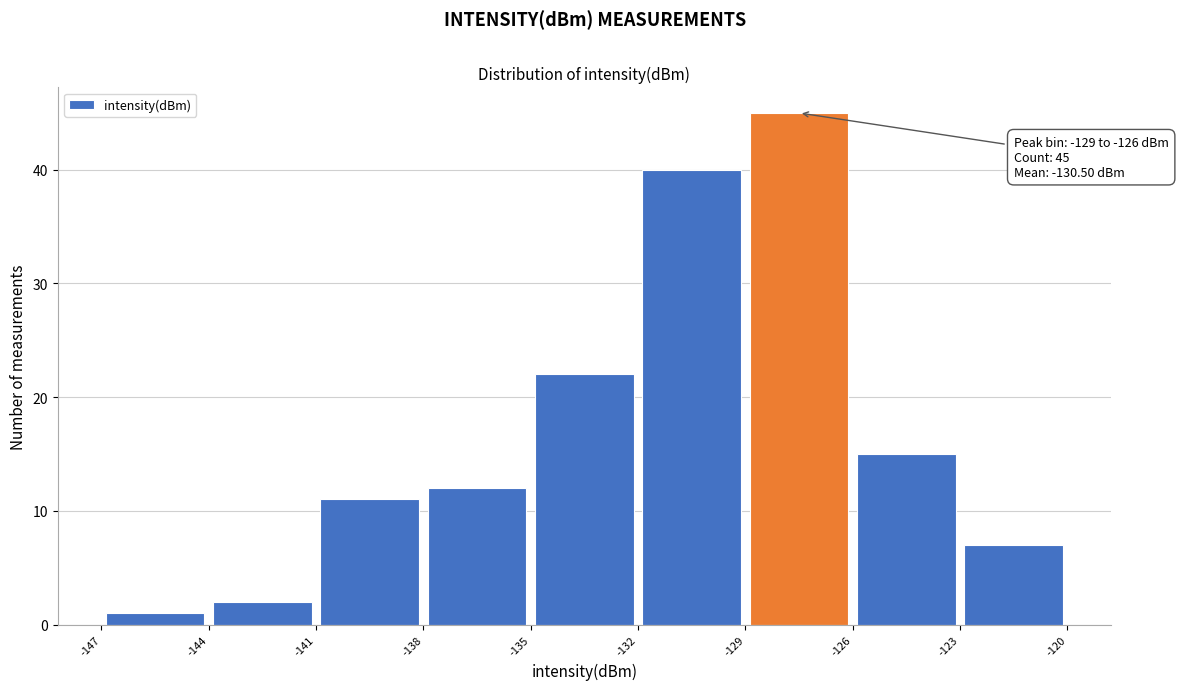

Which range on the x-axis has the tallest bar?

-129 to -126